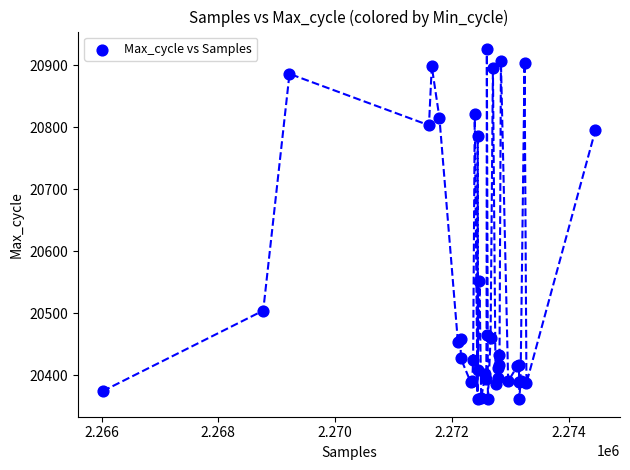

What Y value in the scatter plot is closest to 20643?

20552